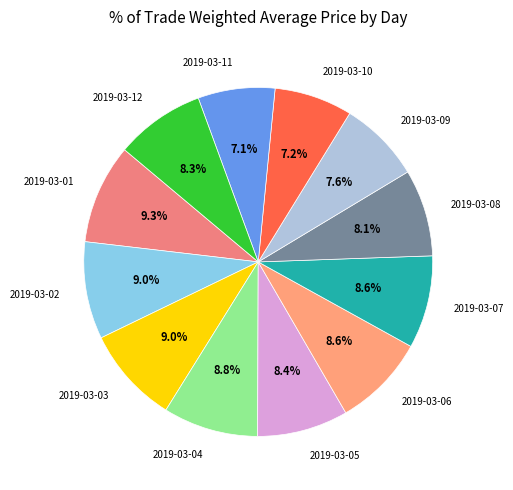

True or false: 2019-03-03 accounts for 9% of the total.

True